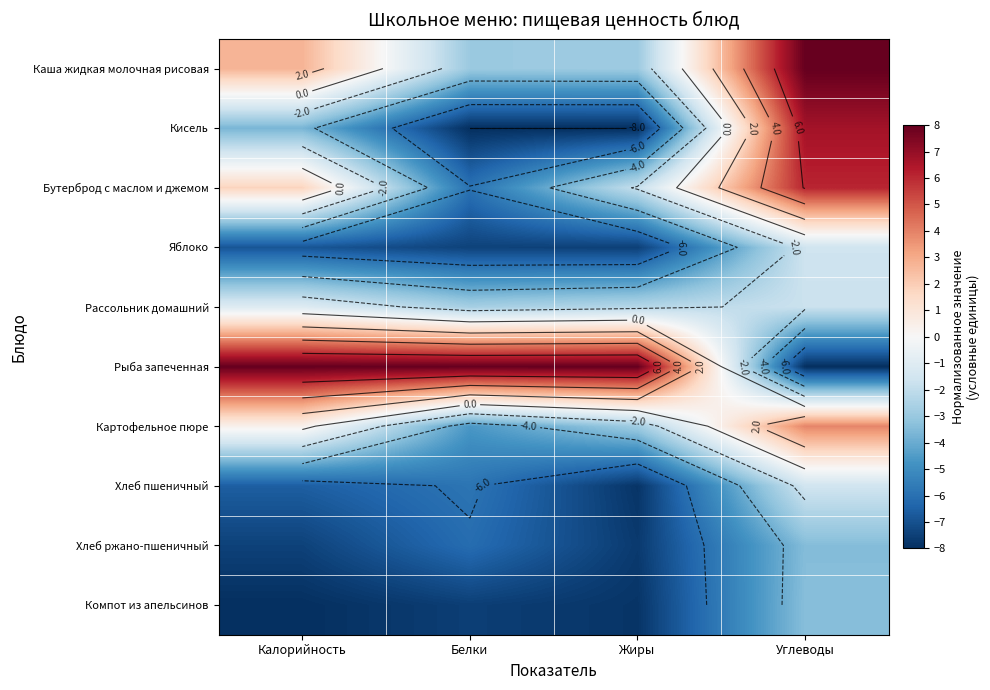

Which label corresponds to the smallest value in the chart?

Белки